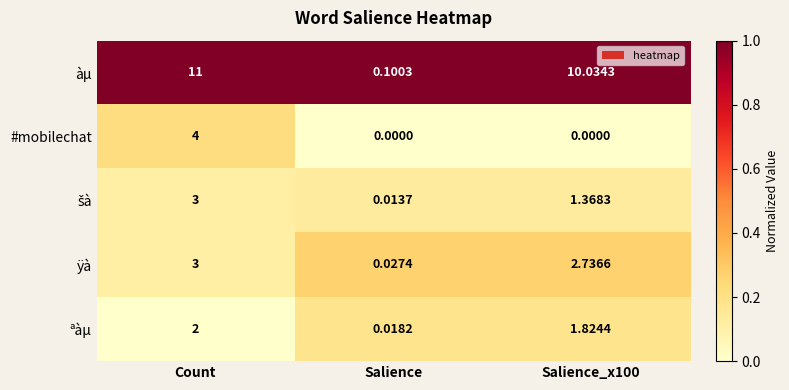

At which category does the chart reach its peak across all series?

Count